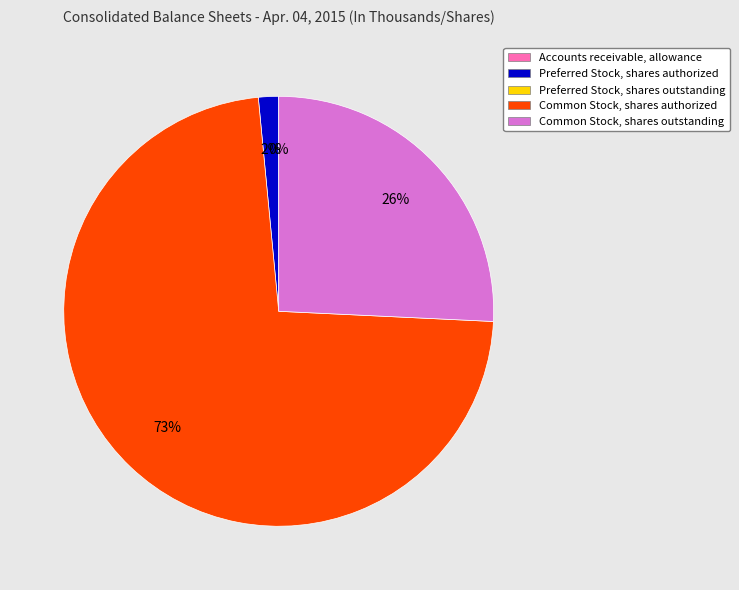

Is there a majority slice in this chart?

Yes